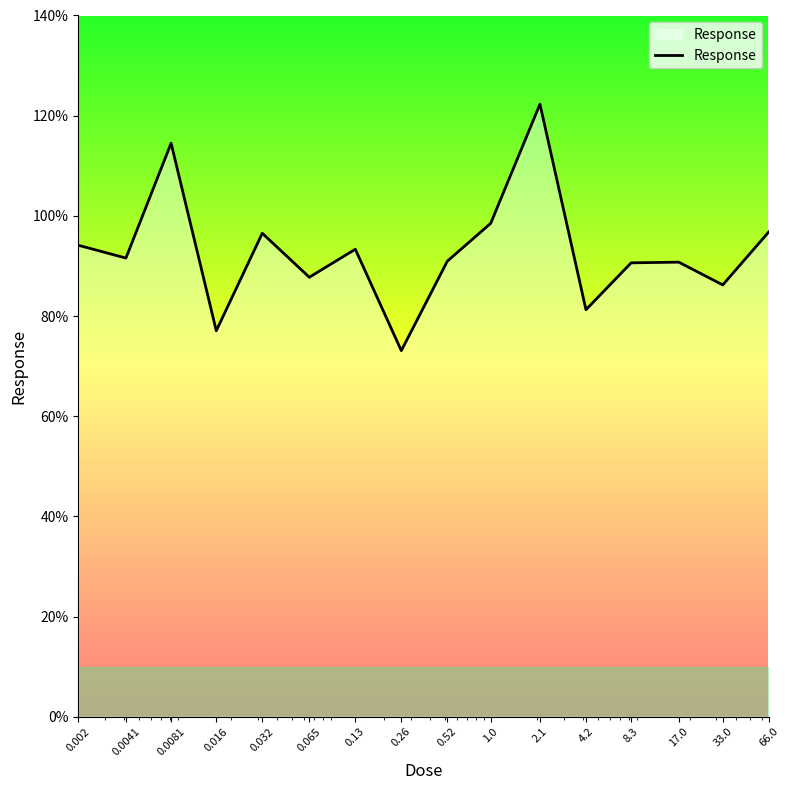

What is the difference between the maximum and minimum values?

49.2